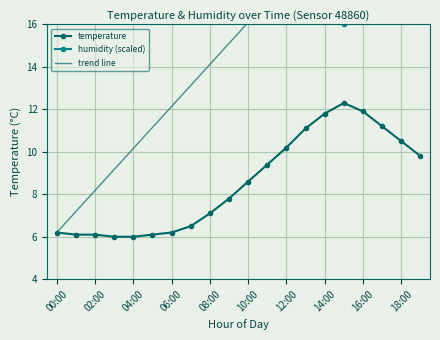

What is the difference between the highest and lowest values at 06:00?

27.8